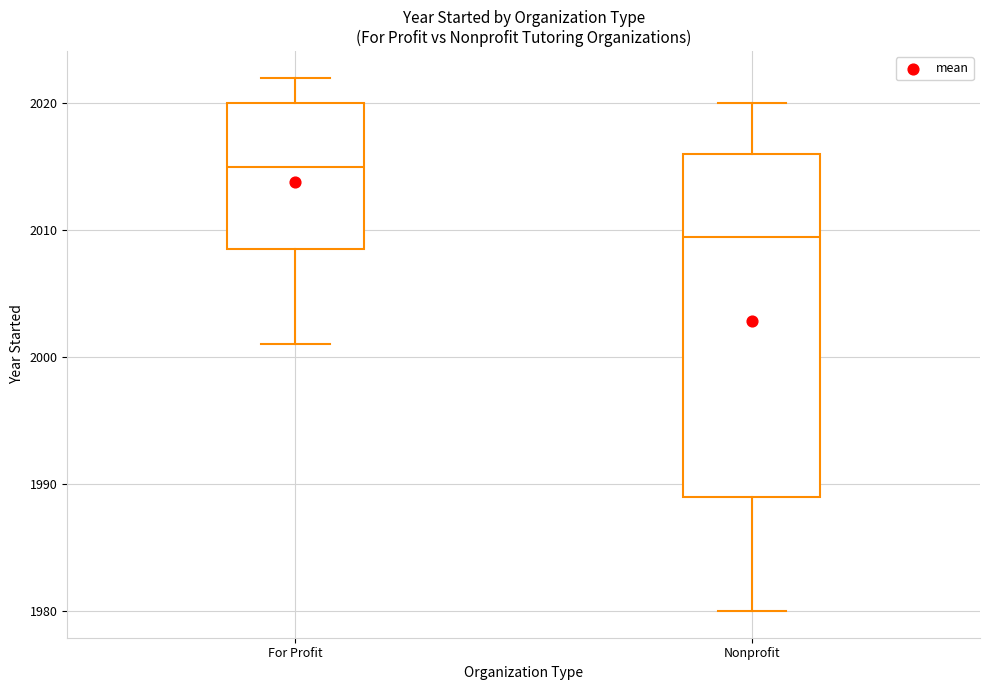

Where does the upper whisker of the box for For Profit end on the y-axis? The values are not printed on the chart, so give them approximately, as read against the axis.

2022